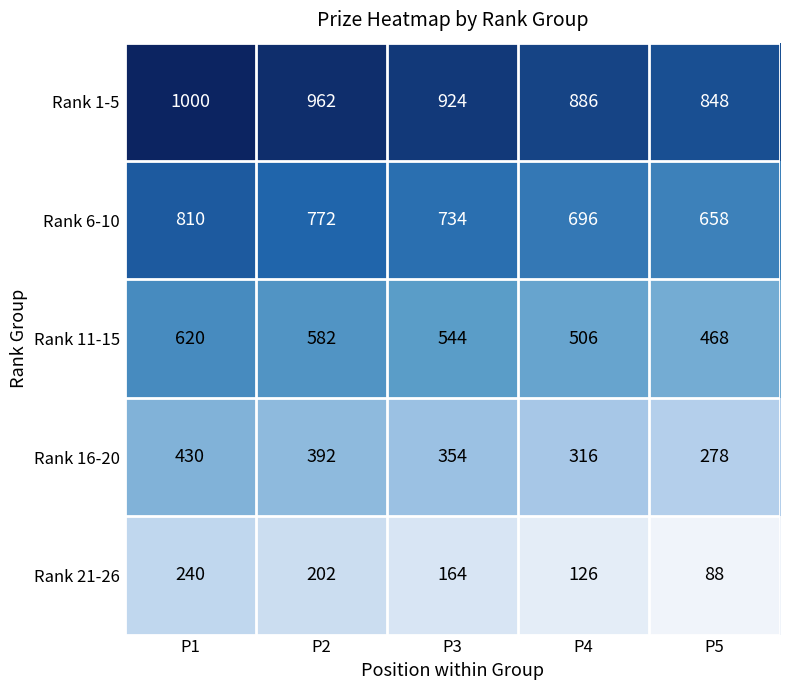

List the series in order of their overall mean, highest first.

Rank 1-5, Rank 6-10, Rank 11-15, Rank 16-20, Rank 21-26